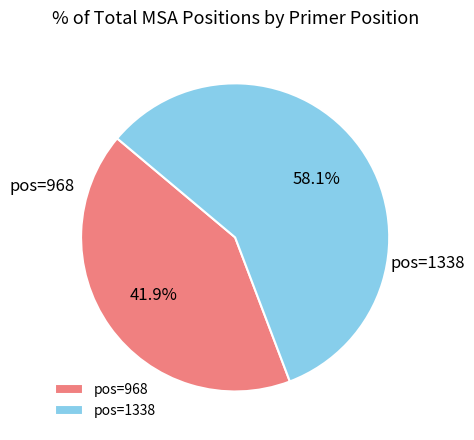

Is there a majority slice in this chart?

Yes